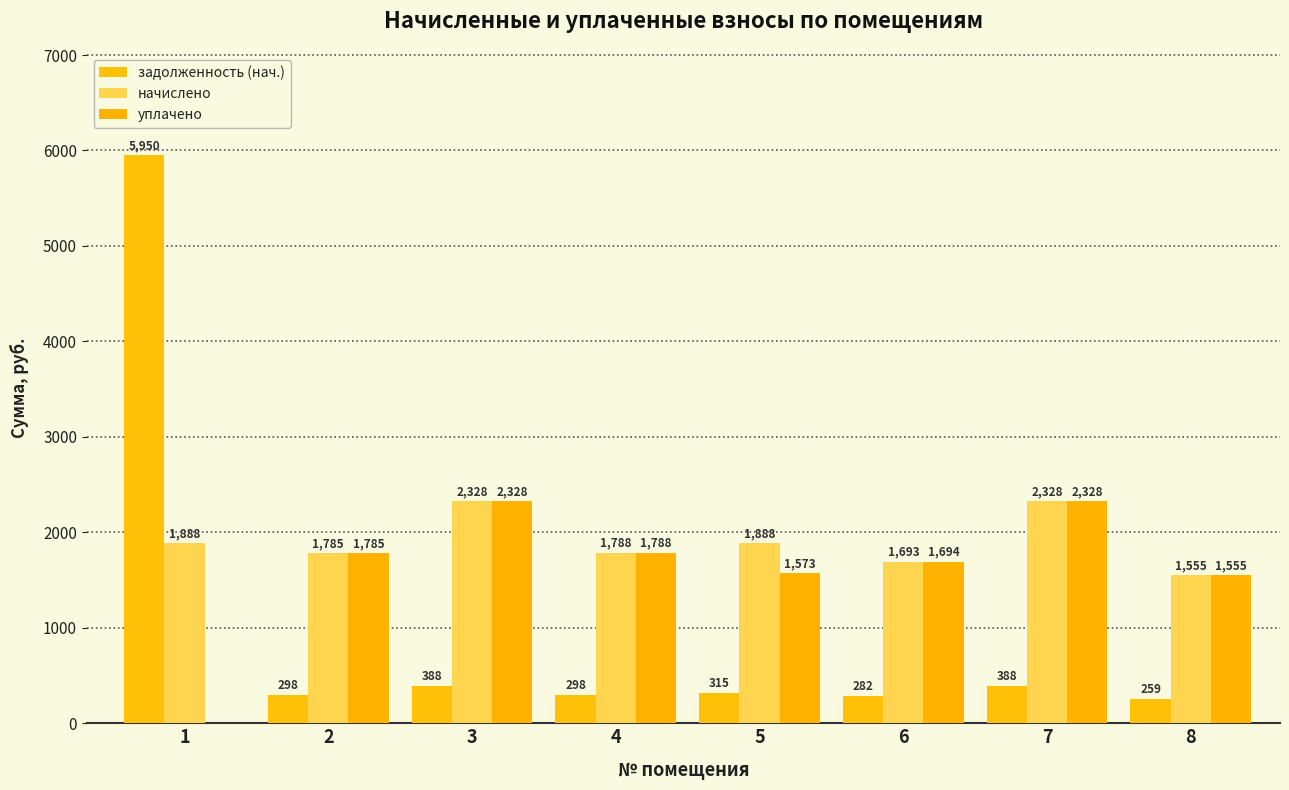

Which series has the widest spread of values?

задолженность (нач.)